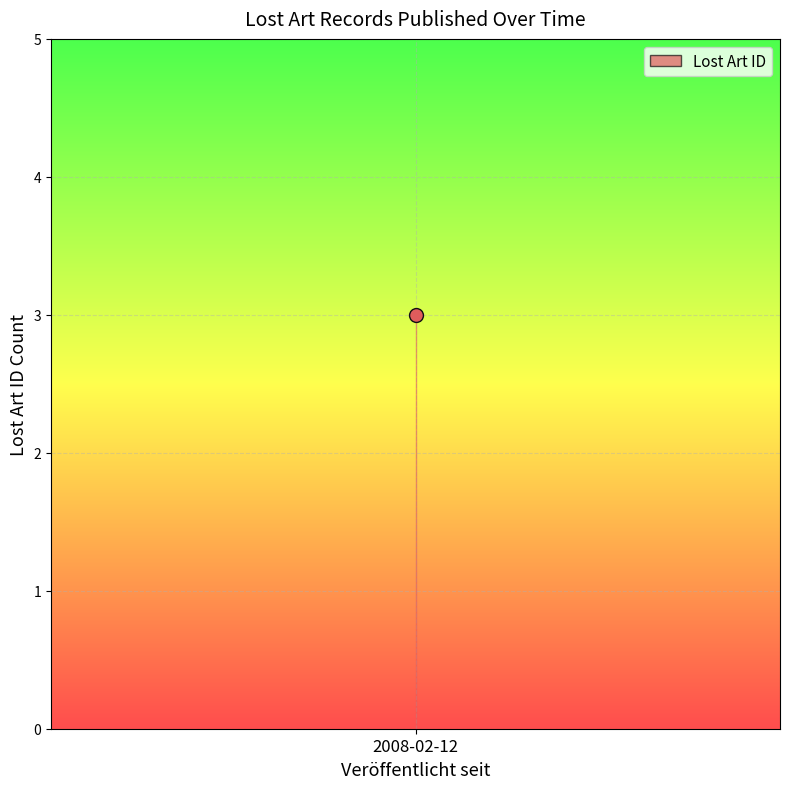

What is the ratio of the value at 2008-02-12 to the value at 2008-02-12?

1.0